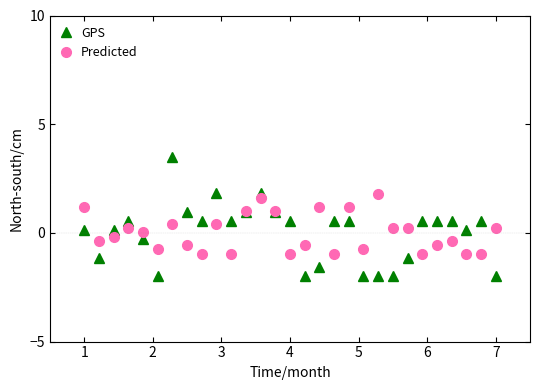

What is the minimum value for Predicted?

-1.0